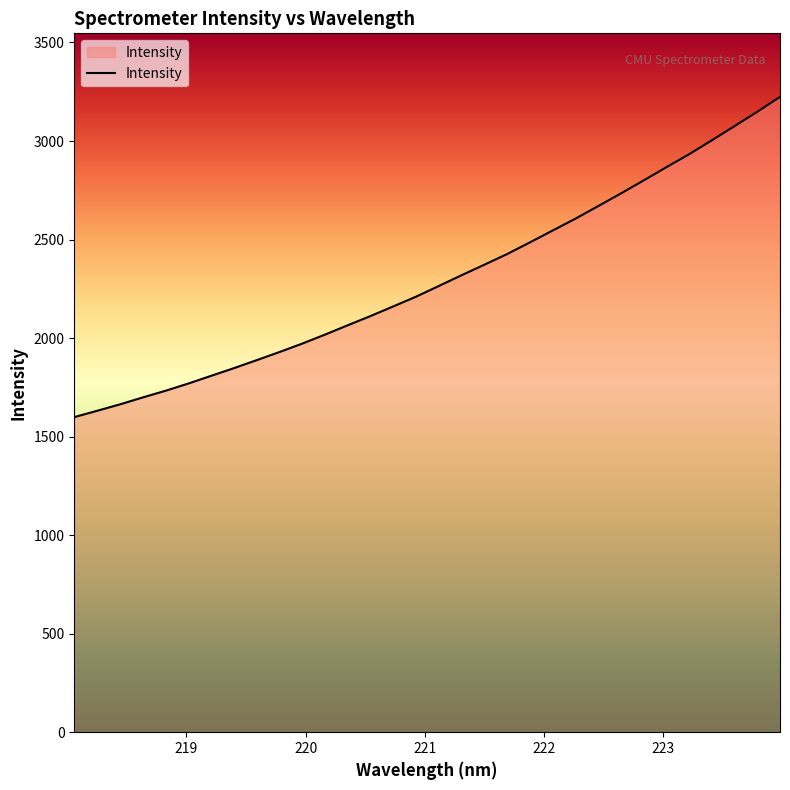

What is the maximum value shown in the chart?

3224.1